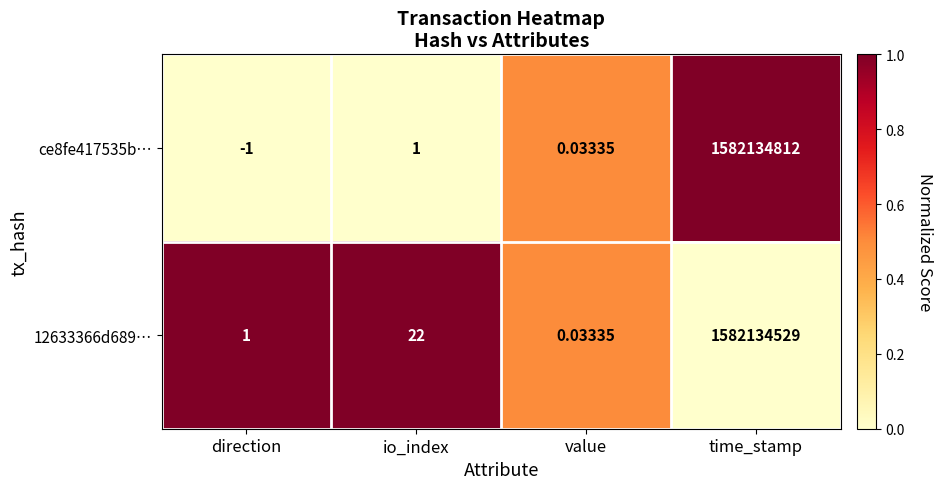

Which category has the lowest value in the 12633366d689… series?

value